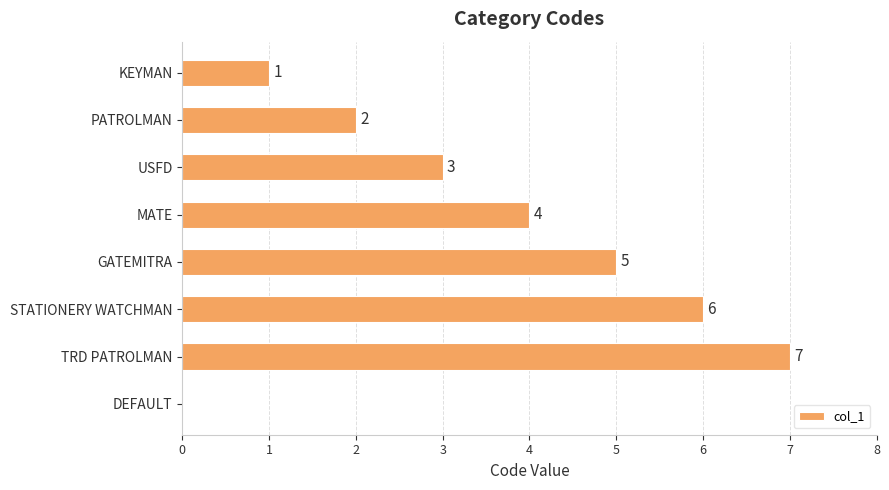

Reading top to bottom, what are all the values shown in this chart?

KEYMAN=1	PATROLMAN=2	USFD=3	MATE=4	GATEMITRA=5	STATIONERY WATCHMAN=6	TRD PATROLMAN=7	DEFAULT=0